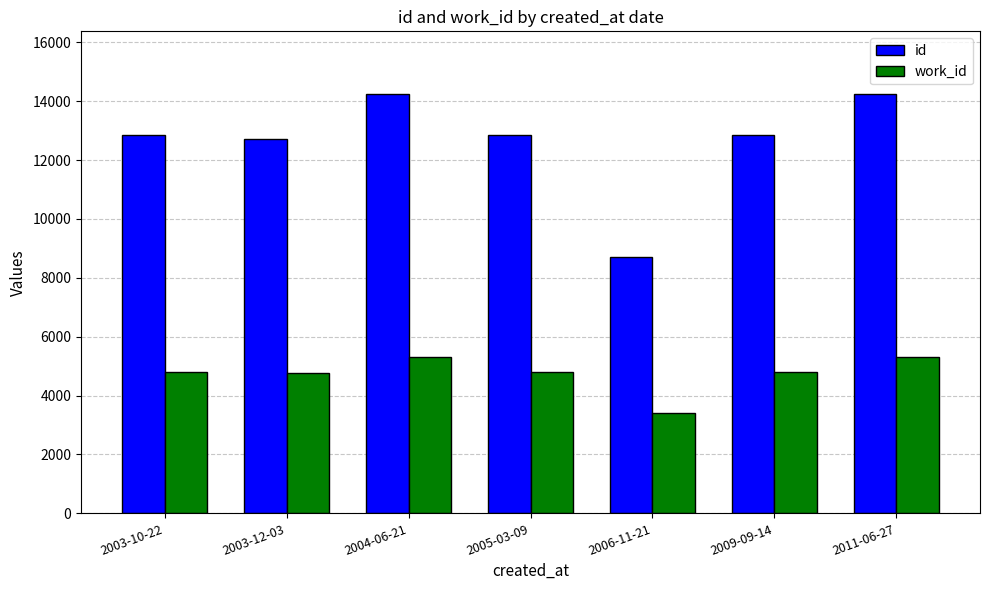

What is the difference between the work_id values at 2003-12-03 and 2005-03-09?

24